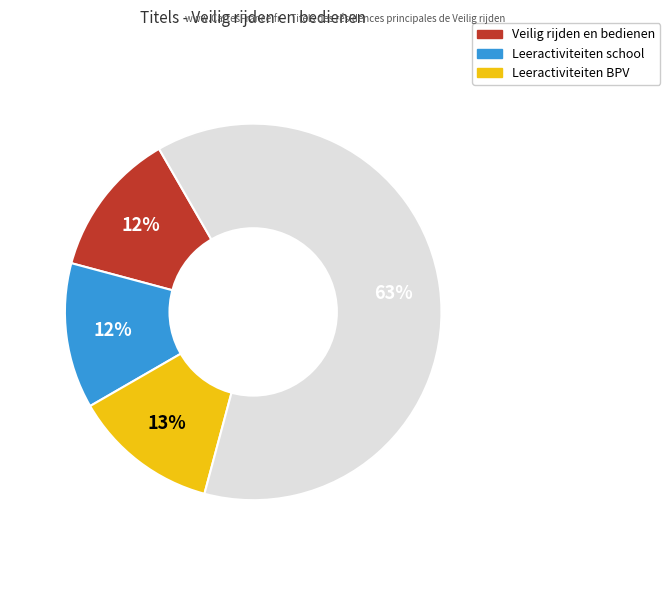

Does any single category account for the majority?

Yes